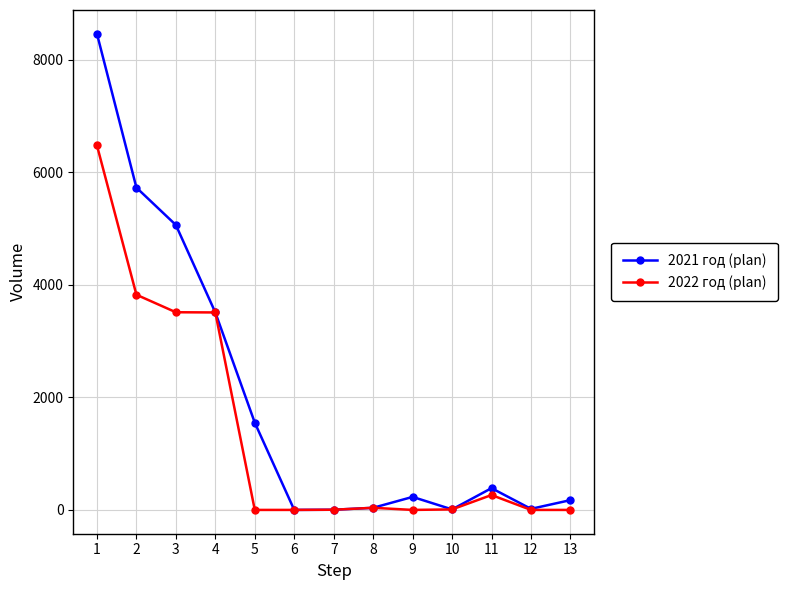

True or false: 2021 год (plan) has more than 1 points higher than both neighbors.

True